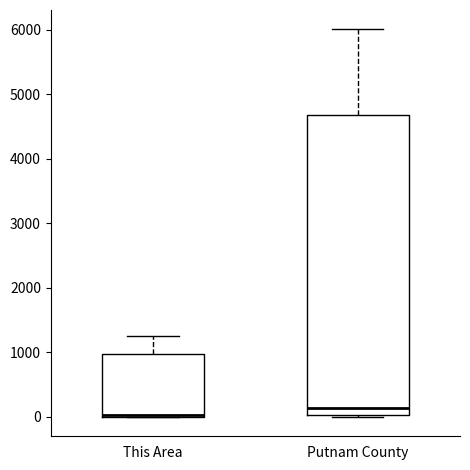

Which box is the tallest, from its lower edge to its upper edge?

Putnam County